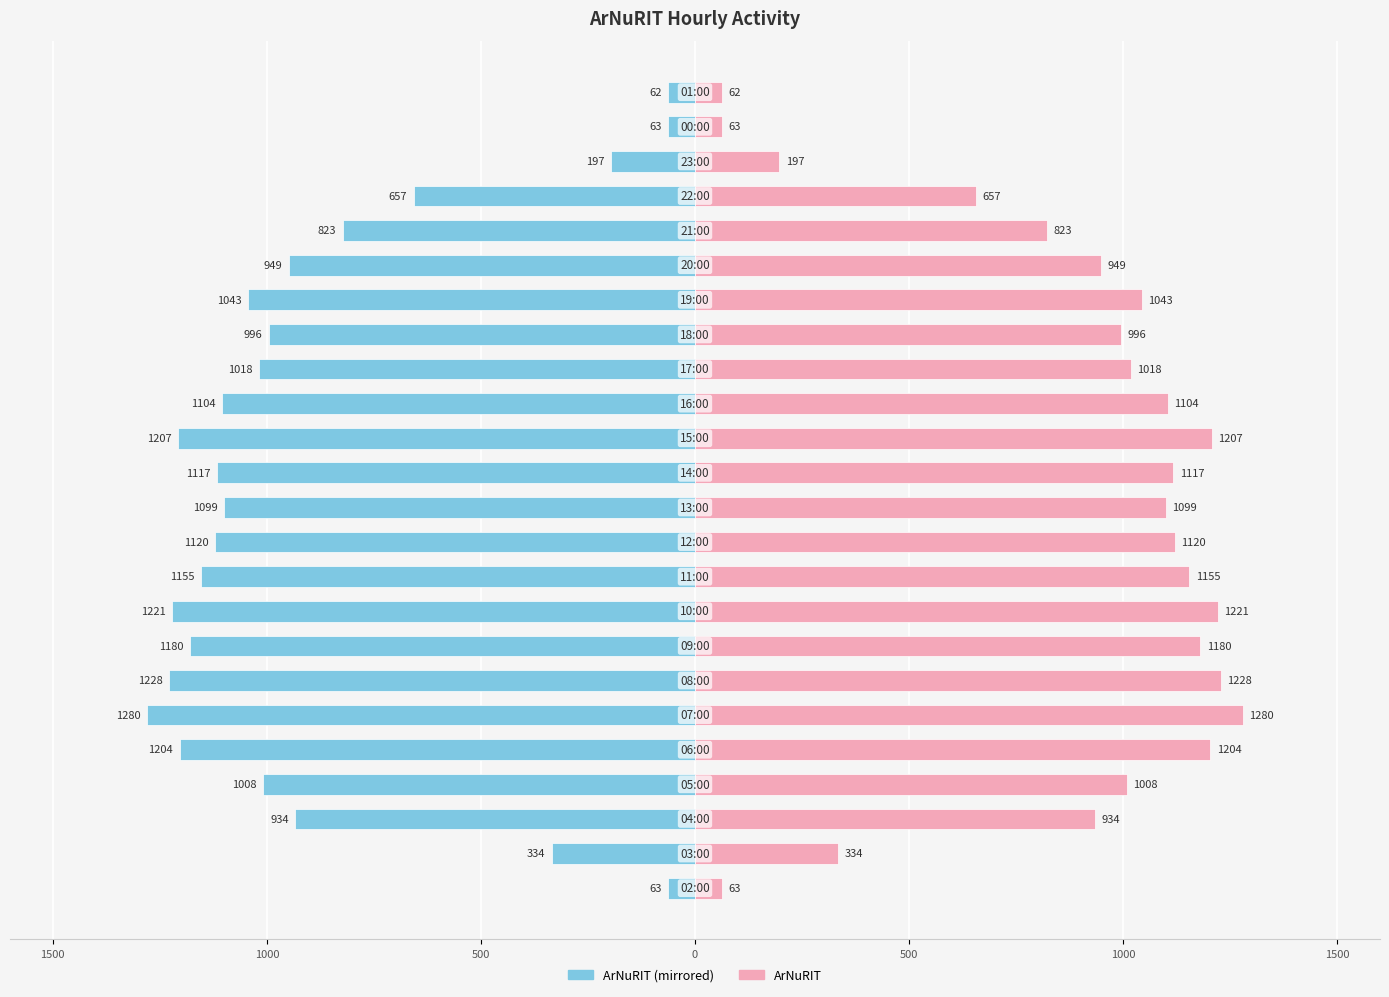

At how many categories does at least one series exceed -447?

24